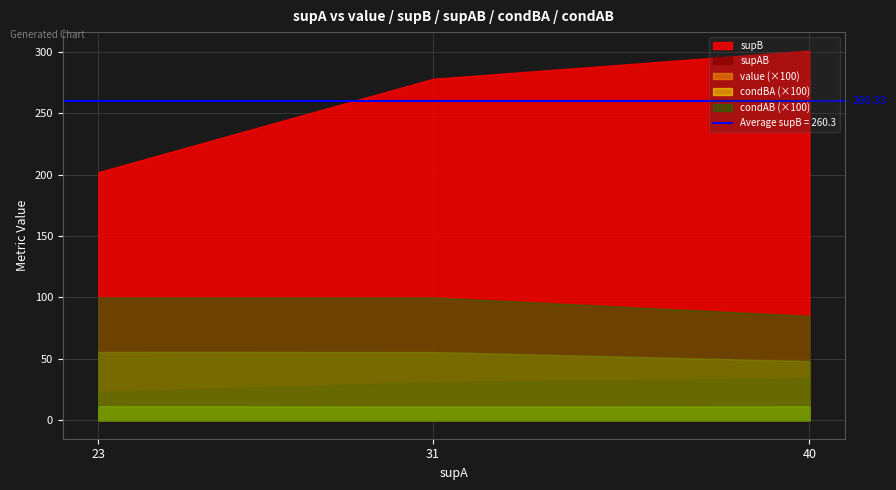

What is the sum of all condBA values?

0.3